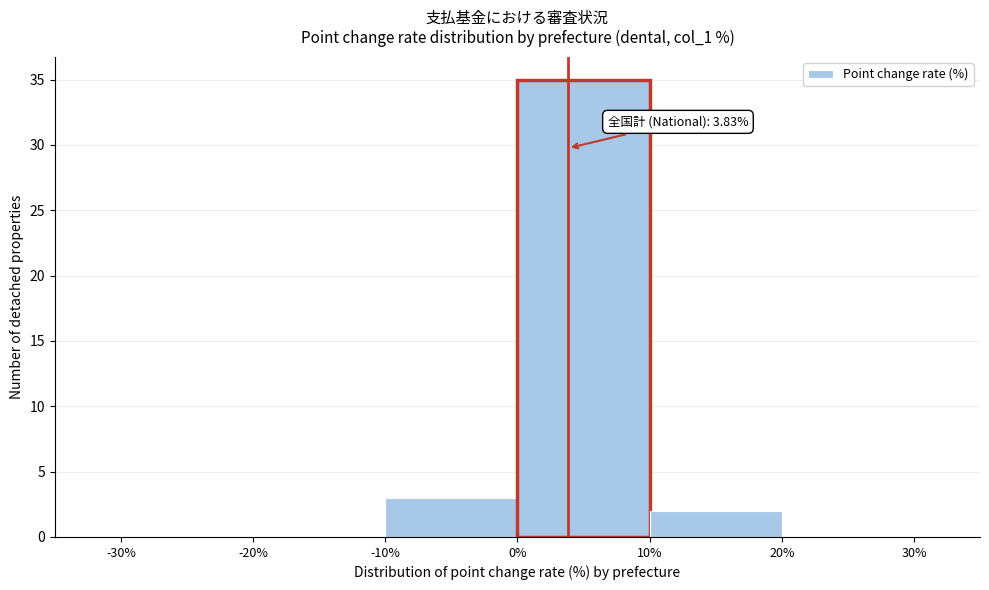

Which range on the x-axis has the tallest bar?

0% to 10%